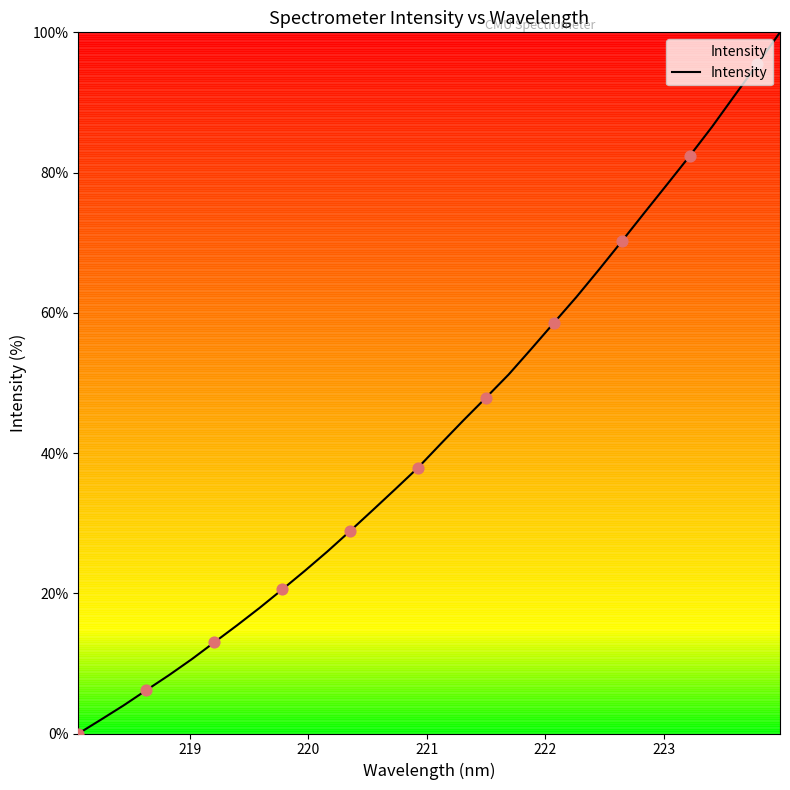

What is the greatest value displayed?

100.0